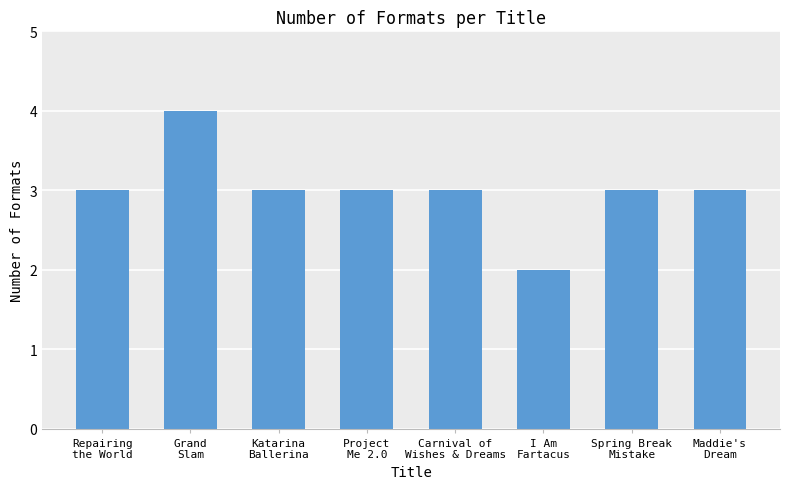

Which category has the lowest value across all series?

I Am
Fartacus